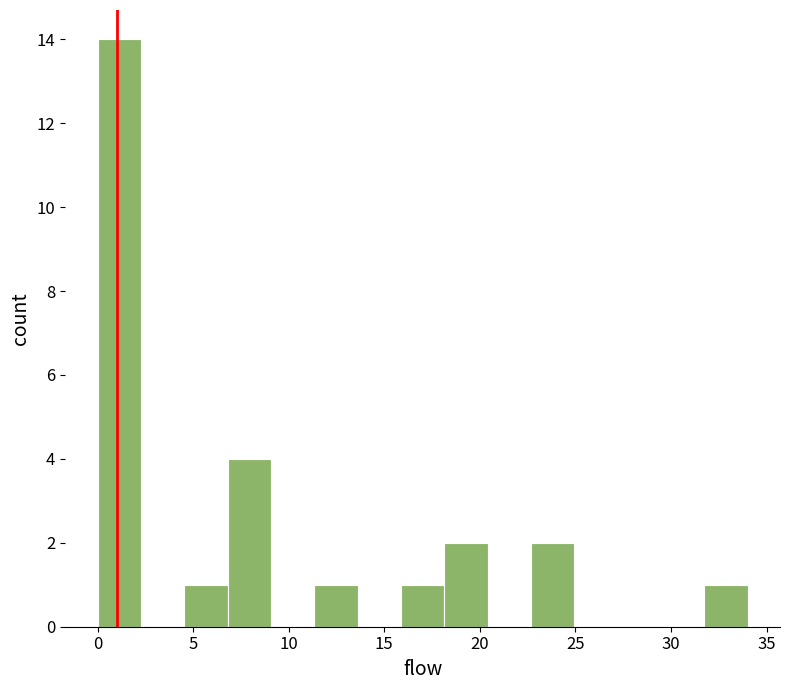

Reading left to right, transcribe this chart: for each bar, give the range it covers on the x-axis and its height. Neither the bar edges nor the heights are printed on the chart, so give them approximately, as read against the axes.

0.0 to 2.5: 14
2.5 to 4.5: 0
4.5 to 7.0: 1
7.0 to 9.0: 4
9.0 to 11.5: 0
11.5 to 13.5: 1
13.5 to 16.0: 0
16.0 to 18.0: 1
18.0 to 20.5: 2
20.5 to 22.5: 0
22.5 to 25.0: 2
25.0 to 27.0: 0
27.0 to 29.5: 0
29.5 to 31.5: 0
31.5 to 34.0: 1